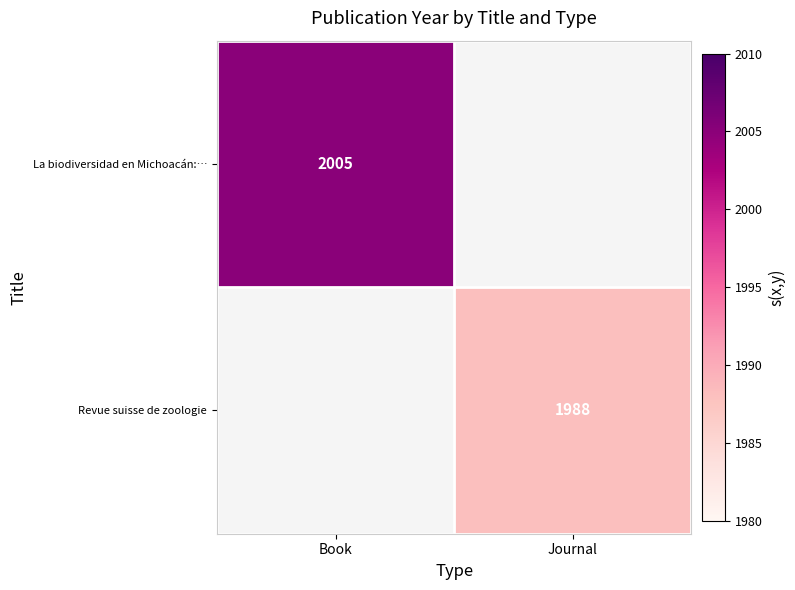

The value of La biodiversidad en Michoacán:… at Book is 1267. True or false?

False